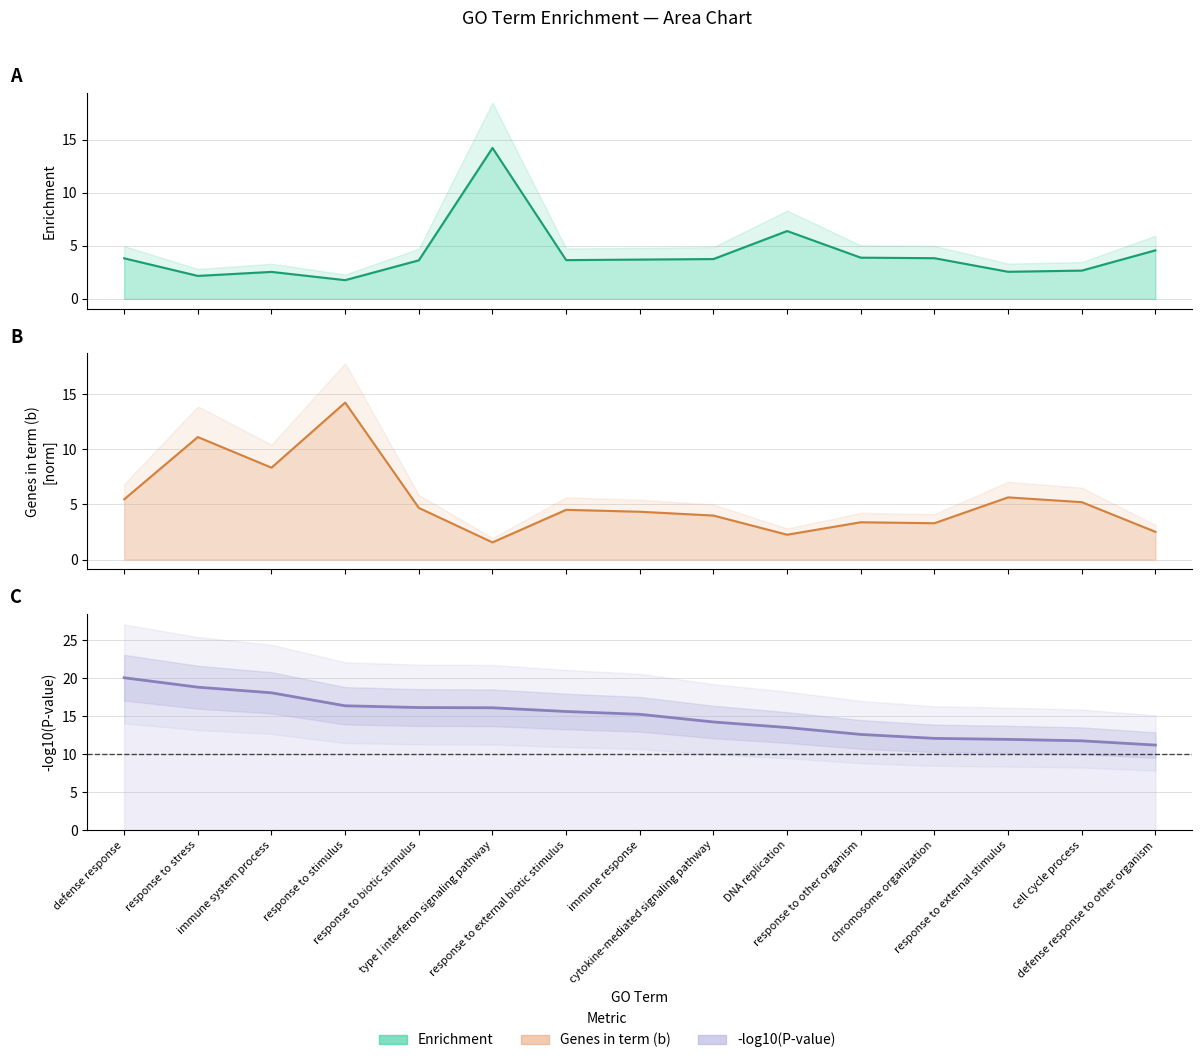

Reading left to right, extract all data points from this chart.

Enrichment: defense response=3.8	response to stress=2.2	immune system process=2.5	response to stimulus=1.8	response to biotic stimulus=3.6	type I interferon signaling pathway=14.2	response to external biotic stimulus=3.7	immune response=3.7	cytokine-mediated signaling pathway=3.8	DNA replication=6.4	response to other organism=3.9	chromosome organization=3.8	response to external stimulus=2.6	cell cycle process=2.7	defense response to other organism=4.6
Genes in term (b): defense response=5.5	response to stress=11.1	immune system process=8.3	response to stimulus=14.2	response to biotic stimulus=4.7	type I interferon signaling pathway=1.6	response to external biotic stimulus=4.5	immune response=4.3	cytokine-mediated signaling pathway=4.0	DNA replication=2.3	response to other organism=3.4	chromosome organization=3.3	response to external stimulus=5.6	cell cycle process=5.2	defense response to other organism=2.5
-log10(p-value) line: defense response=20.1	response to stress=18.8	immune system process=18.1	response to stimulus=16.4	response to biotic stimulus=16.1	type I interferon signaling pathway=16.1	response to external biotic stimulus=15.6	immune response=15.2	cytokine-mediated signaling pathway=14.2	DNA replication=13.5	response to other organism=12.6	chromosome organization=12.1	response to external stimulus=11.9	cell cycle process=11.8	defense response to other organism=11.2